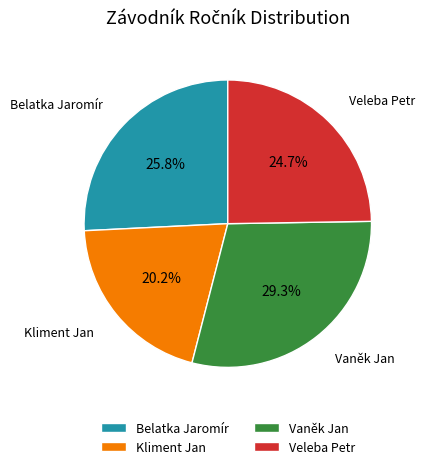

Is the sum of Kliment Jan and Vaněk Jan greater than half?

No